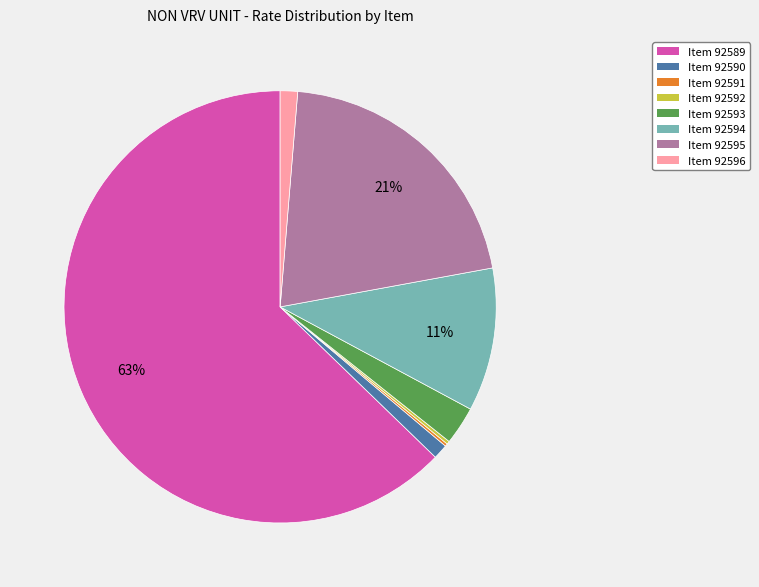

Do Item 92595 and Item 92596 together represent more than half of the pie?

No